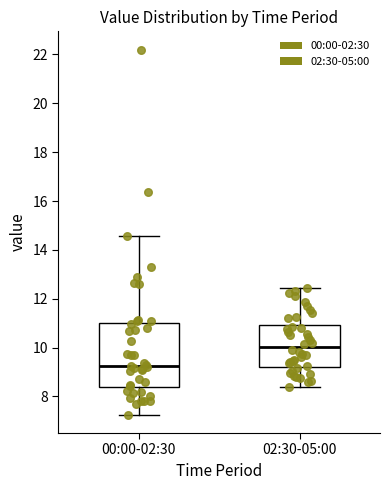

Comparing the boxes themselves (not the whiskers), which one is the tallest?

00:00-02:30